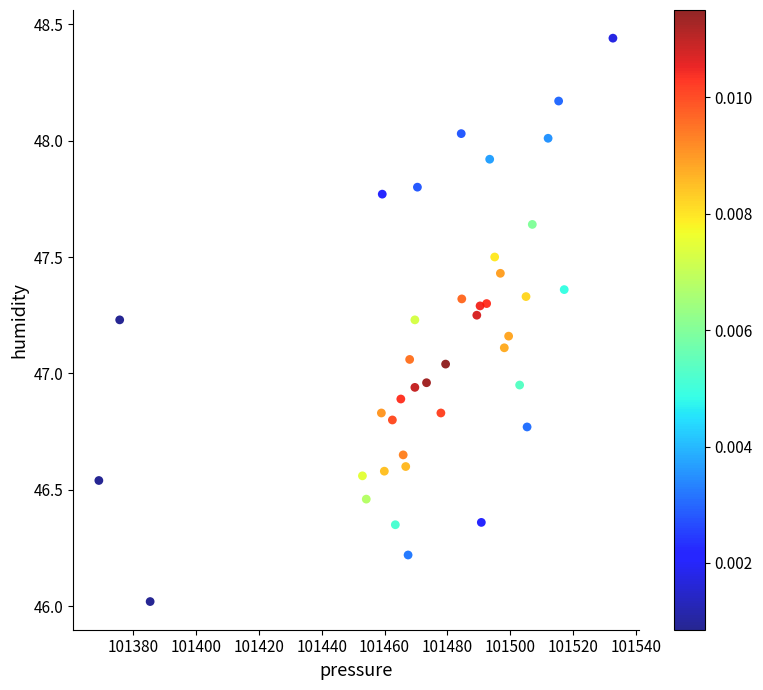

What is the range of X values (max minus min)?

163.6